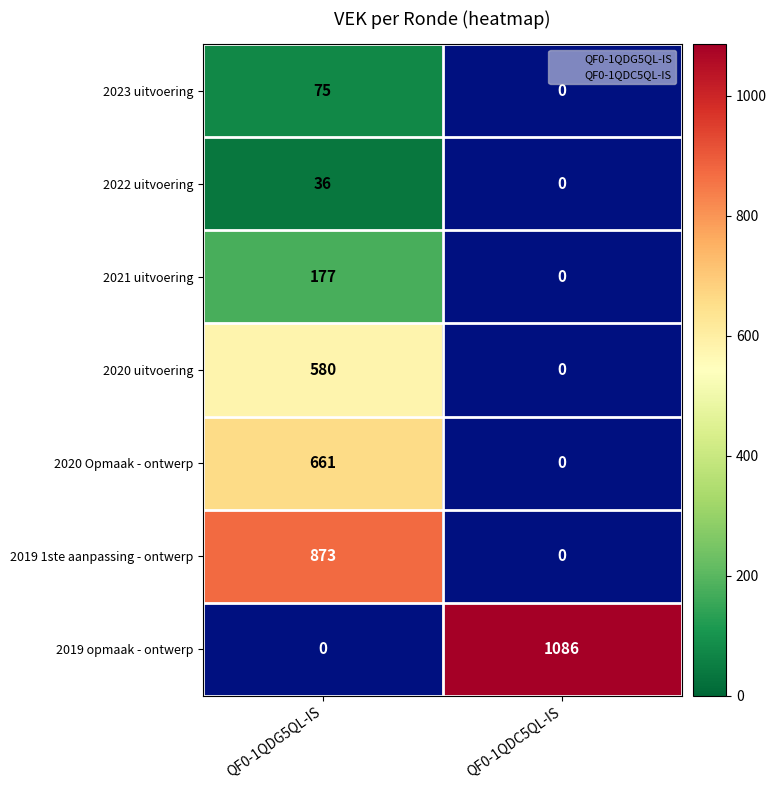

Read the 2019 1ste aanpassing - ontwerp value at QF0-1QDG5QL-IS, to the nearest 50.

850